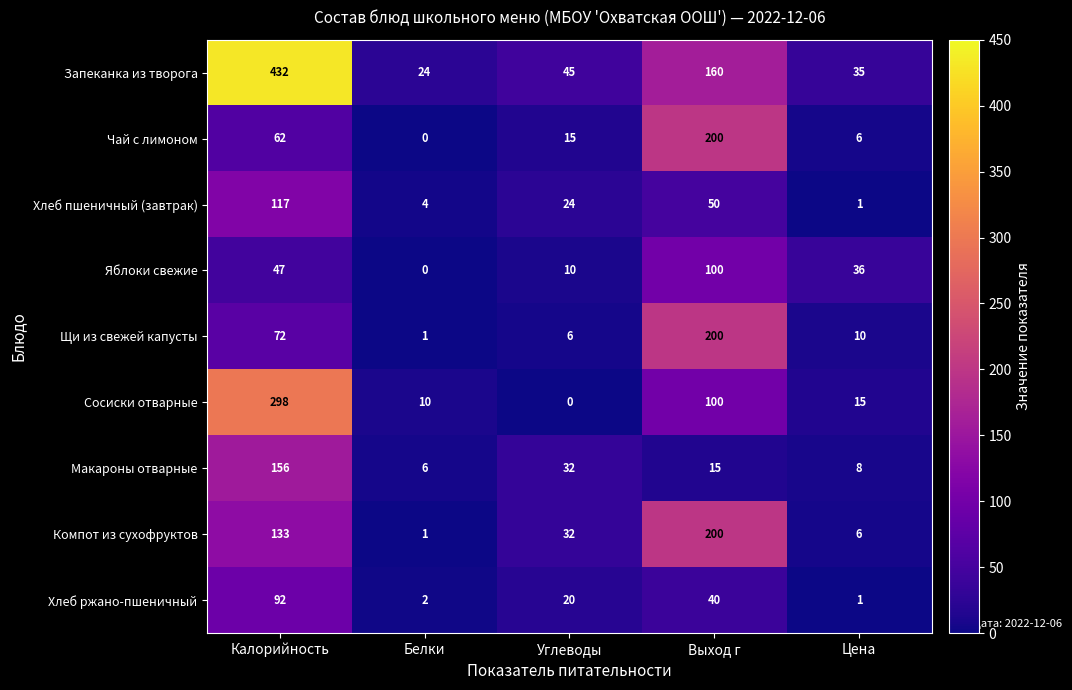

Read the Запеканка из творога value at Выход г, to the nearest 5.

160